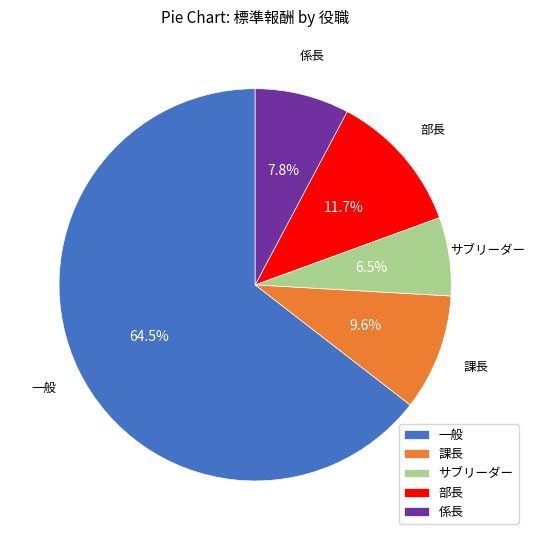

To the nearest percent, what is the average slice percentage?

20%